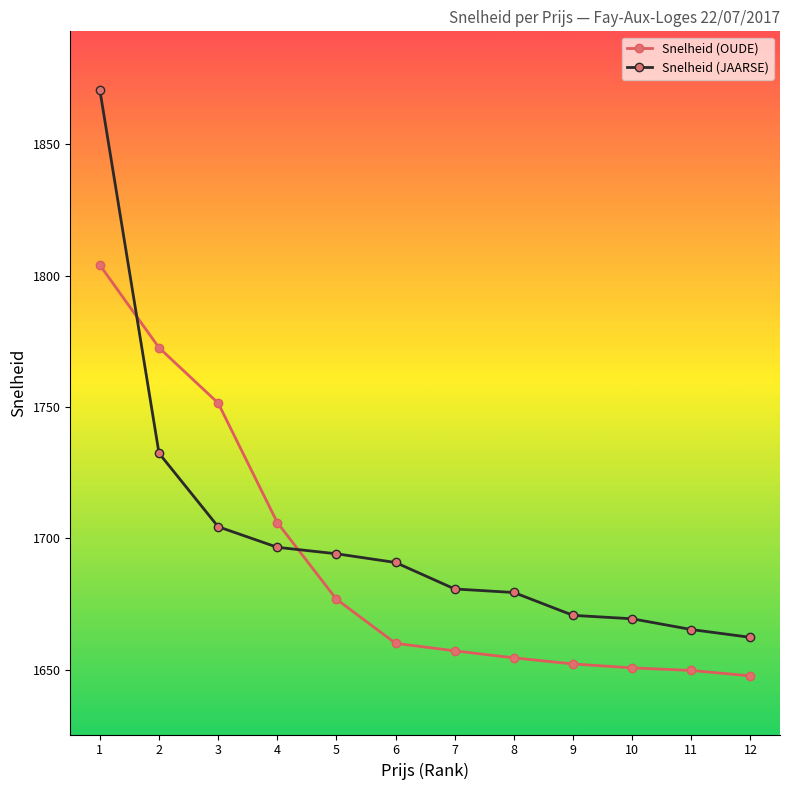

Read the Snelheid (JAARSE) value at 4.

1696.6